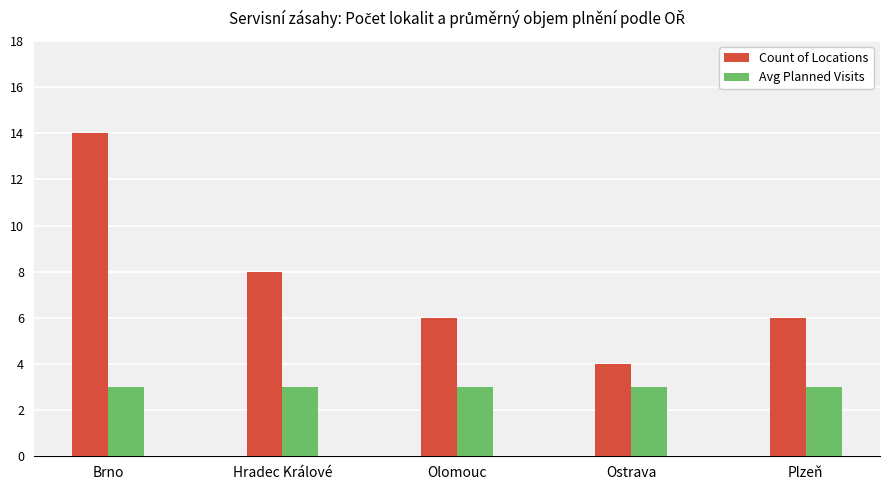

List the series in order of their overall mean, highest first.

Count of Locations, Avg Planned Visits